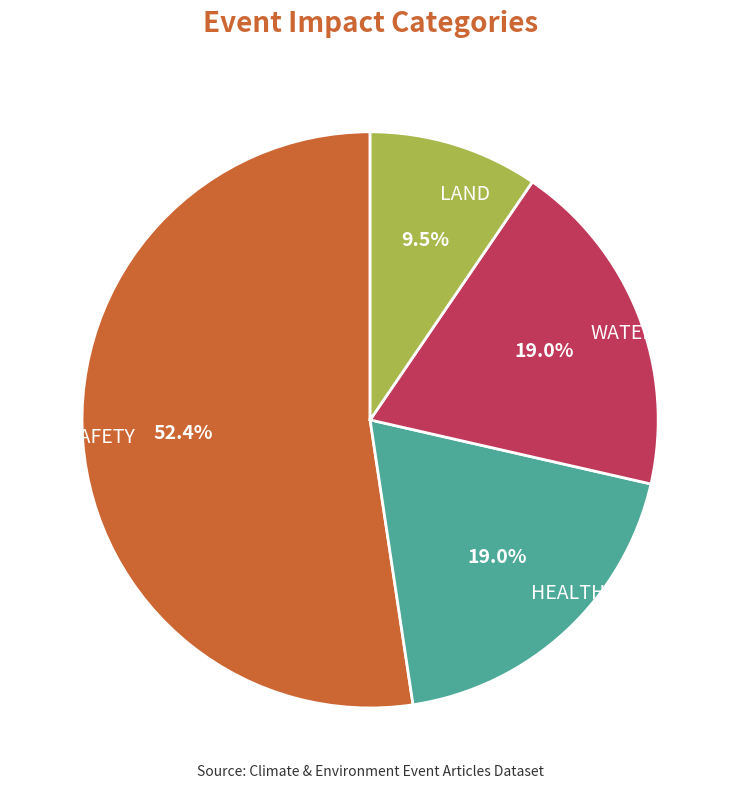

Do LAND and WATER together represent more than half of the pie?

No